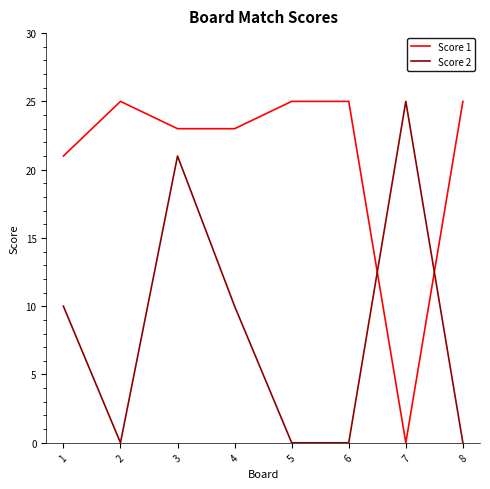

Is it true that Score 1 equals 36 at 2?

False